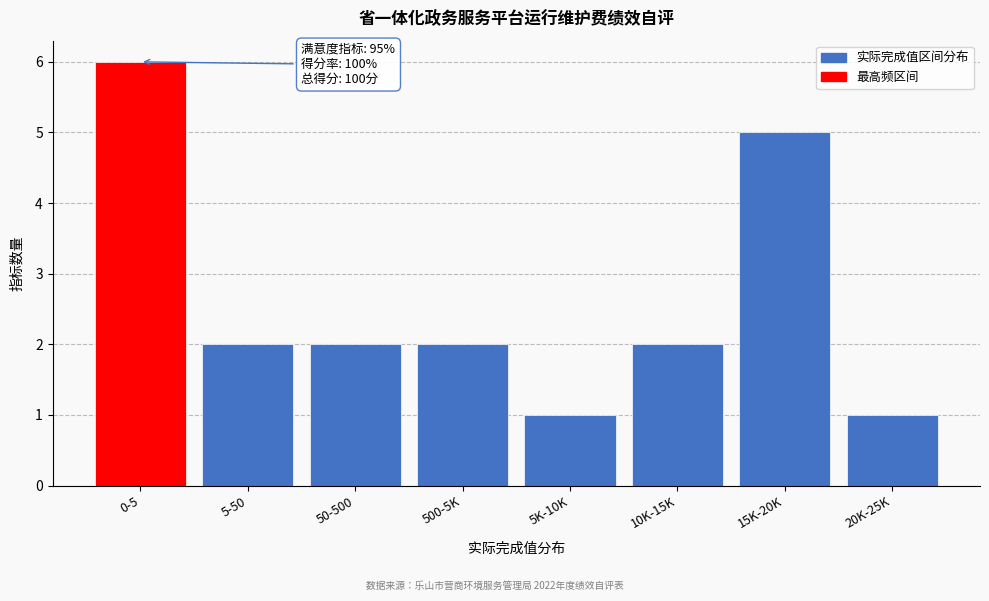

Reading right to left, list all the values displayed in this chart.

20K-25K=1	15K-20K=5	10K-15K=2	5K-10K=1	500-5K=2	50-500=2	5-50=2	0-5=6